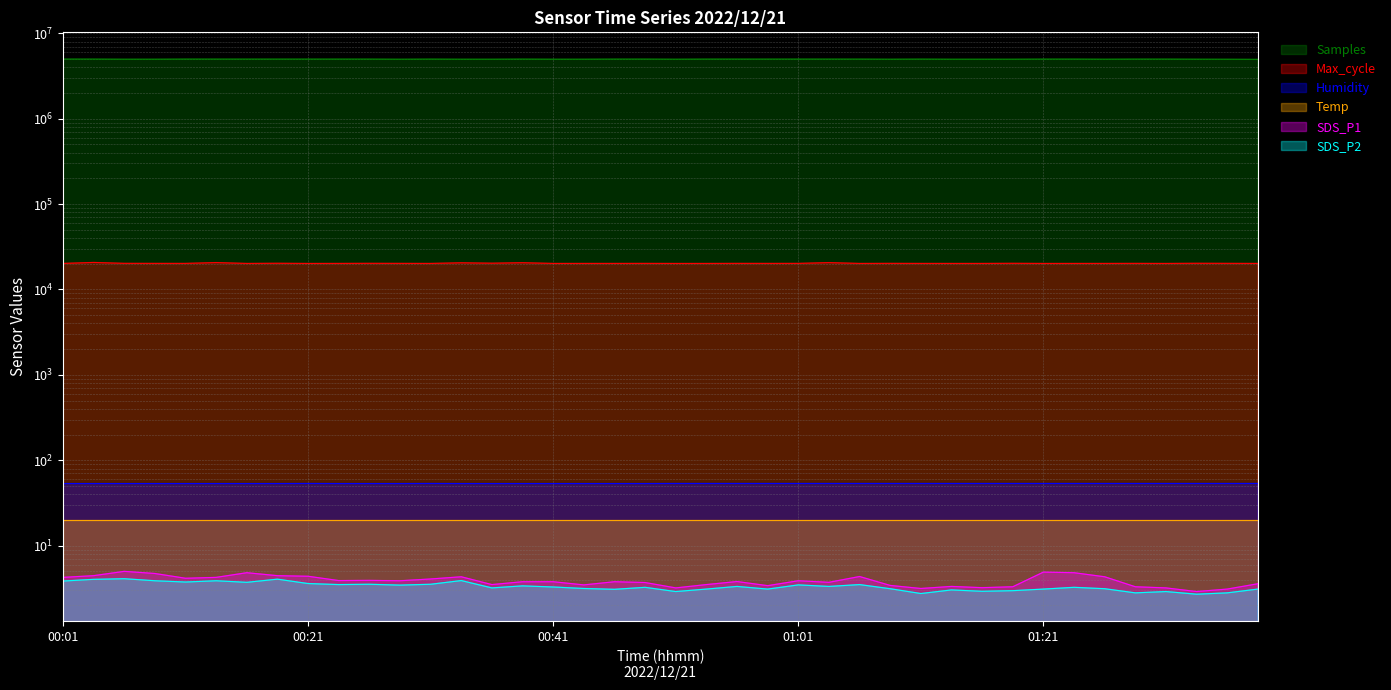

What is the label of the 6th point from the left?

00:14